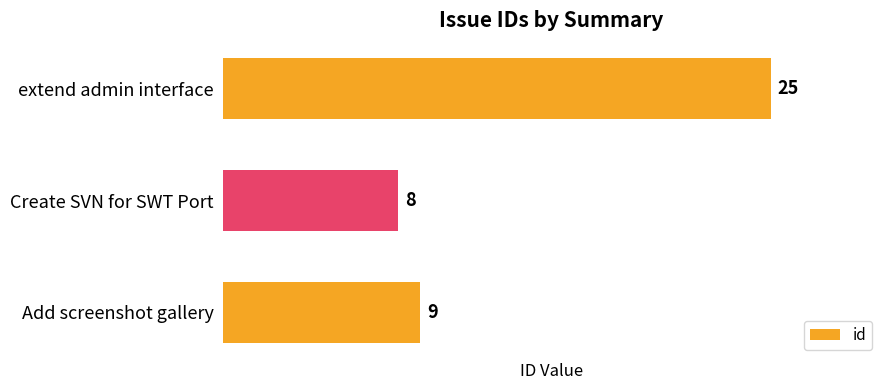

List the labels in order of value, smallest first.

Create SVN for SWT Port, Add screenshot gallery, extend admin interface